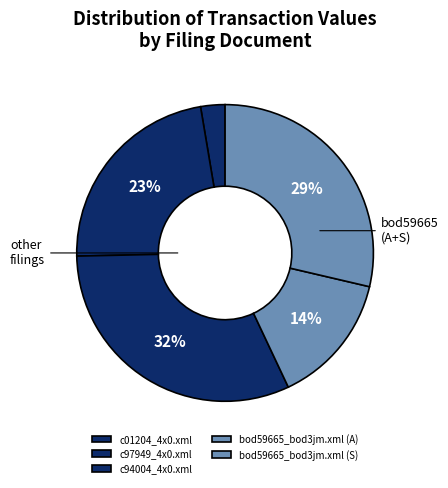

To the nearest percent, what is the difference between the bod59665_bod3jm.xml (S) and c97949_4x0.xml slice percentages?

6%